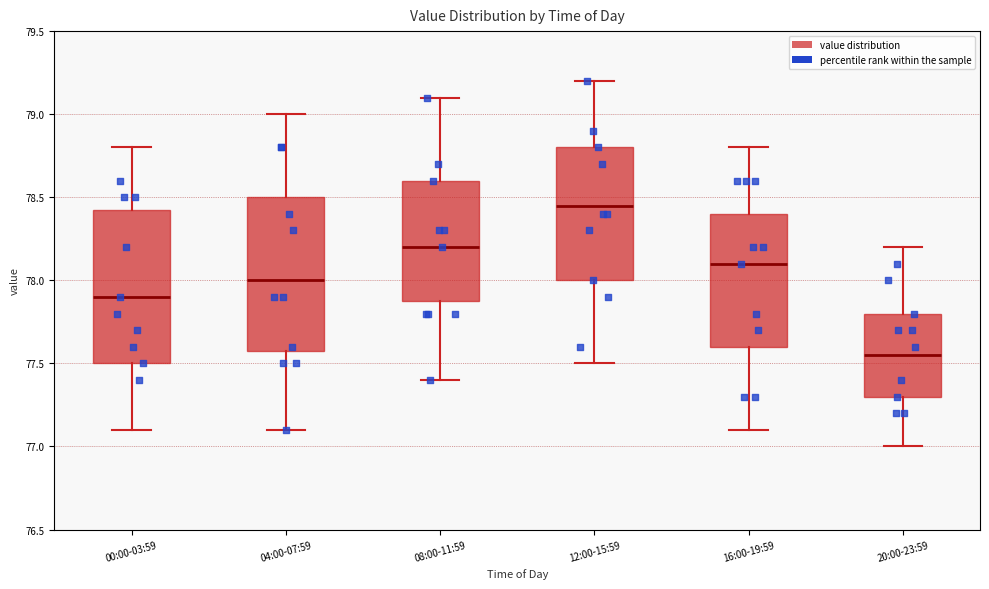

Reading left to right, read every box against the y-axis: the position of its median line, the range the box covers, and the ends of its whiskers. The values are not printed on the chart, so give them approximately, as read against the axis.

00:00-03:59: median 77.90, box 77.50 to 78.45, whiskers 77.10 to 78.80
04:00-07:59: median 78.00, box 77.60 to 78.50, whiskers 77.10 to 79.00
08:00-11:59: median 78.20, box 77.90 to 78.60, whiskers 77.40 to 79.10
12:00-15:59: median 78.45, box 78.00 to 78.80, whiskers 77.50 to 79.20
16:00-19:59: median 78.10, box 77.60 to 78.40, whiskers 77.10 to 78.80
20:00-23:59: median 77.55, box 77.30 to 77.80, whiskers 77.00 to 78.20